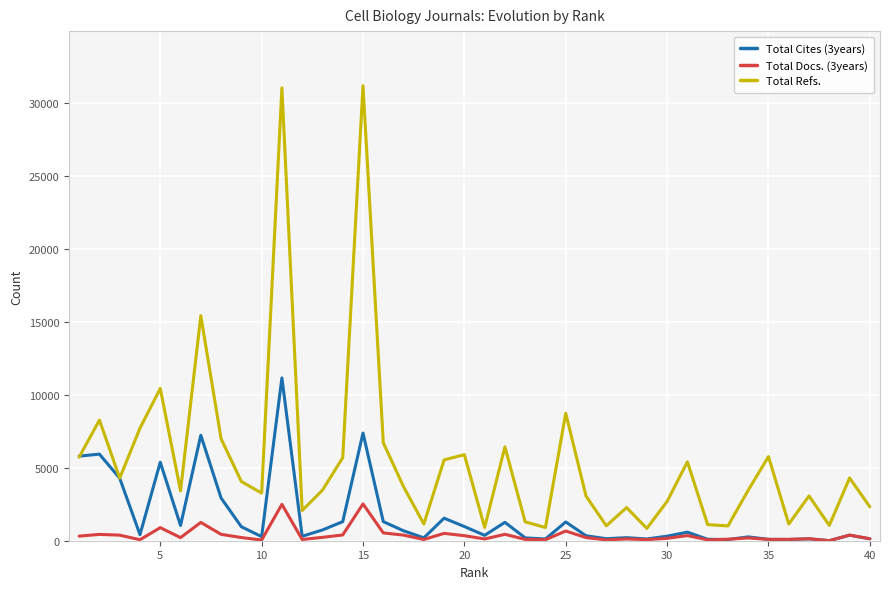

Rank the series by their maximum value, from lowest to highest.

Total Docs. (3years), Total Cites (3years), Total Refs.